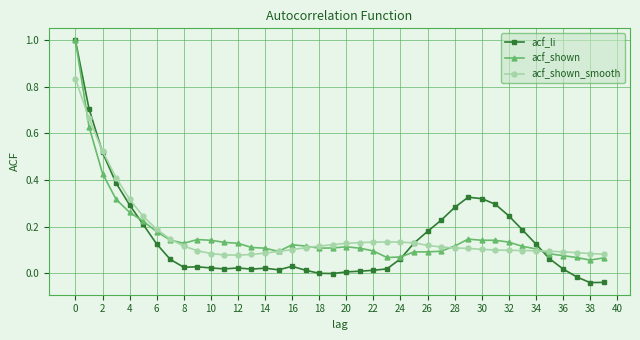

Does the chart display data point markers on the line(s)?

Yes